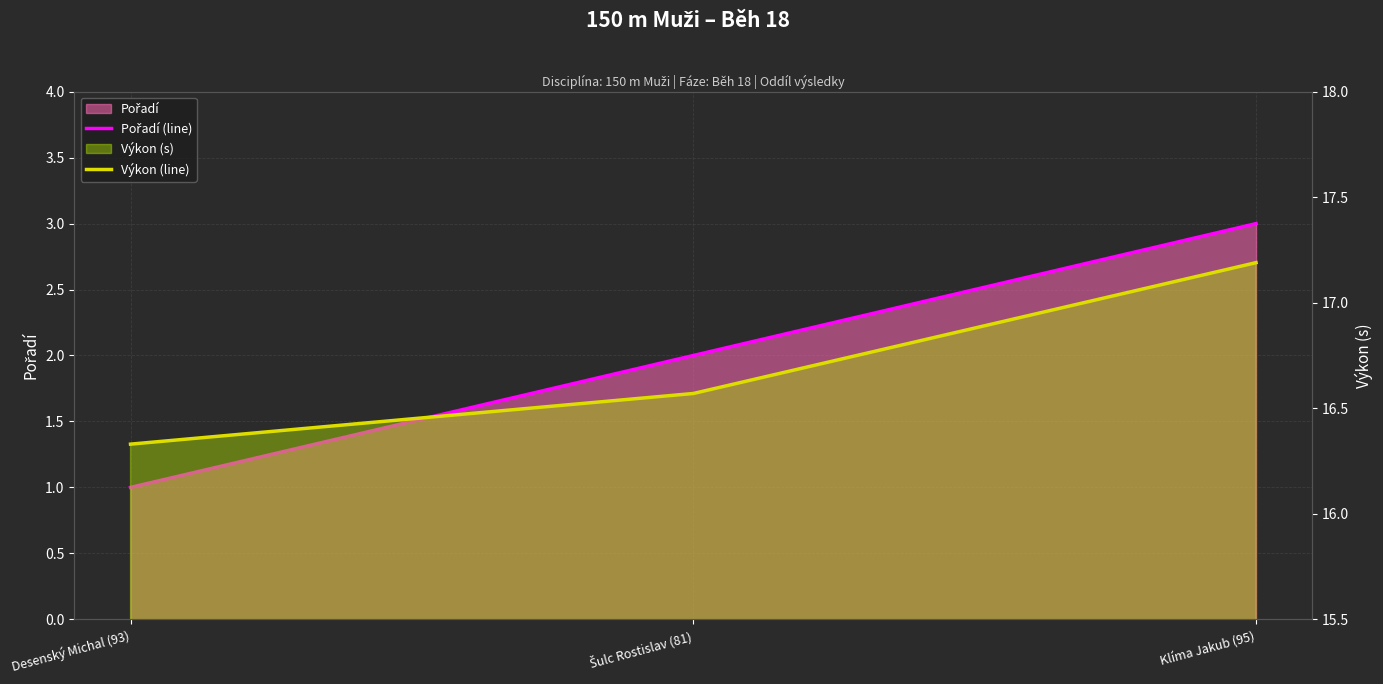

What is the maximum value for Pořadí (line)?

3.0